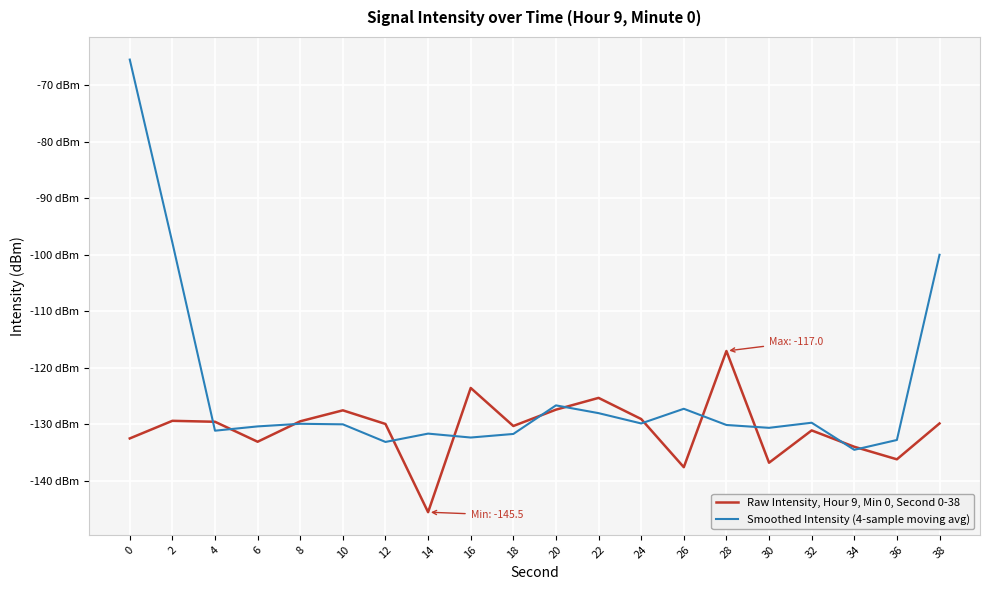

Which series ends up on top after the final intersection of Raw Intensity, Hour 9, Min 0, Second 0-38 and Smoothed Intensity (4-sample moving avg)?

Smoothed Intensity (4-sample moving avg)